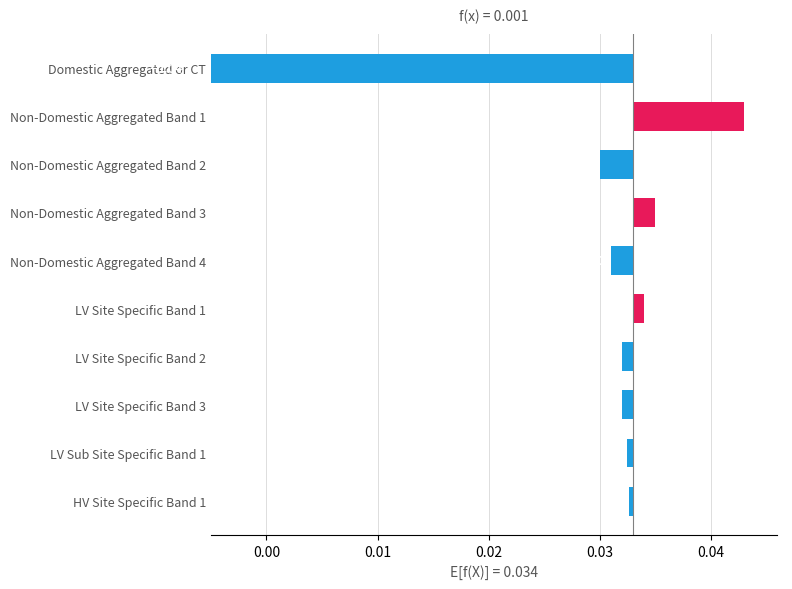

How many positive values are there?

3